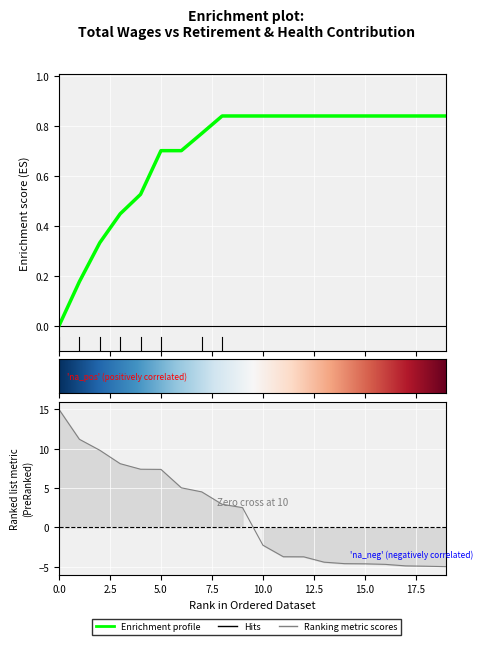

What is the label of the 20th point from the right?

total_wages